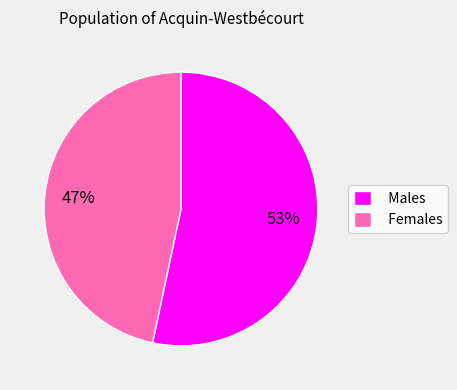

Approximately how many times larger is the value at Males compared to Females?

1.1